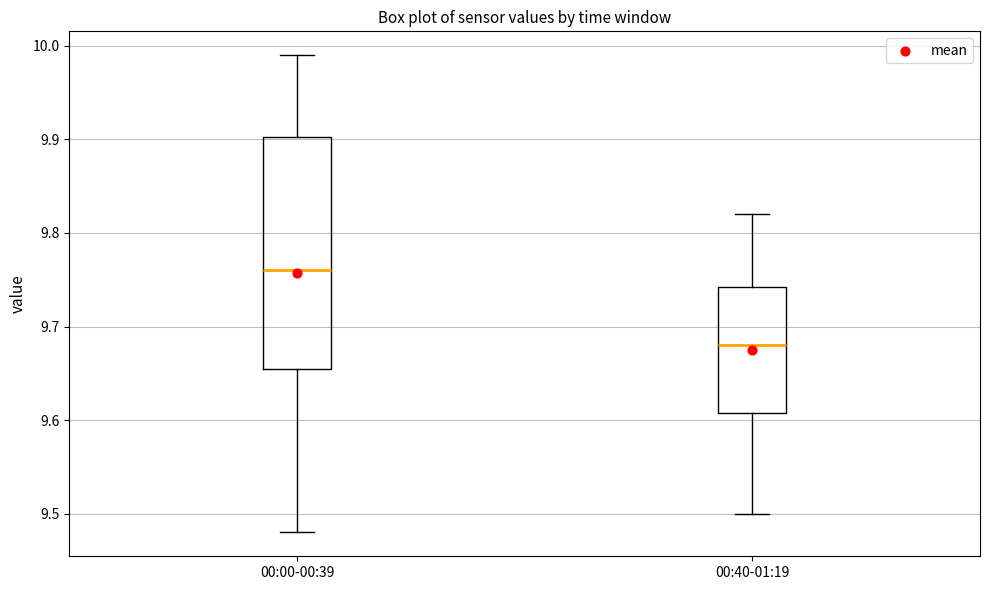

Comparing the boxes themselves (not the whiskers), which one is the tallest?

00:00-00:39